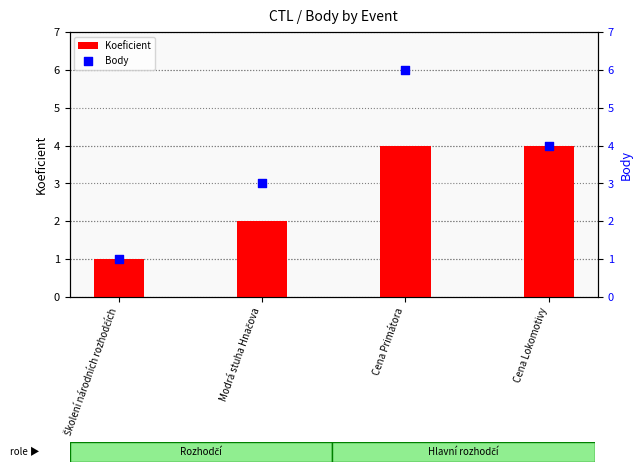

Which series has the widest spread of Y values?

Body